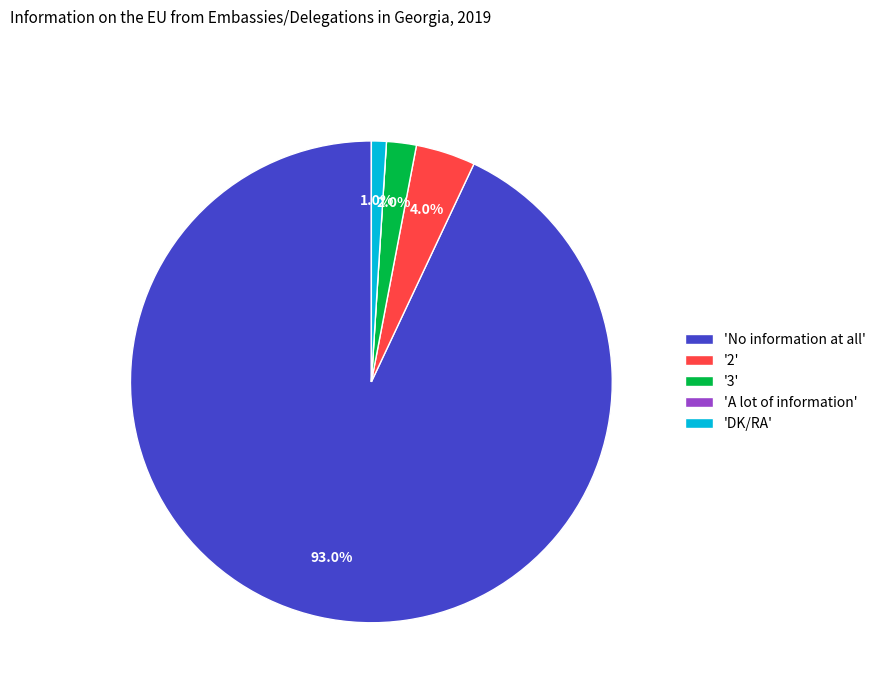

Is there any slice that represents more than half of the pie?

Yes